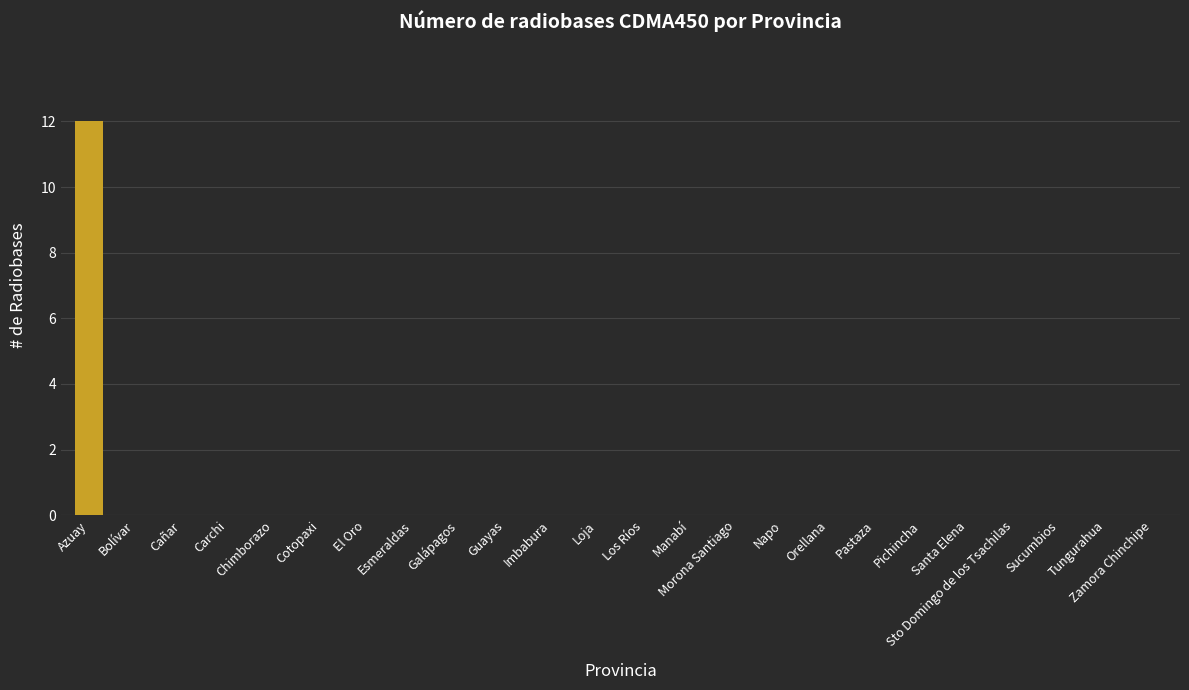

Are the bars horizontal?

No